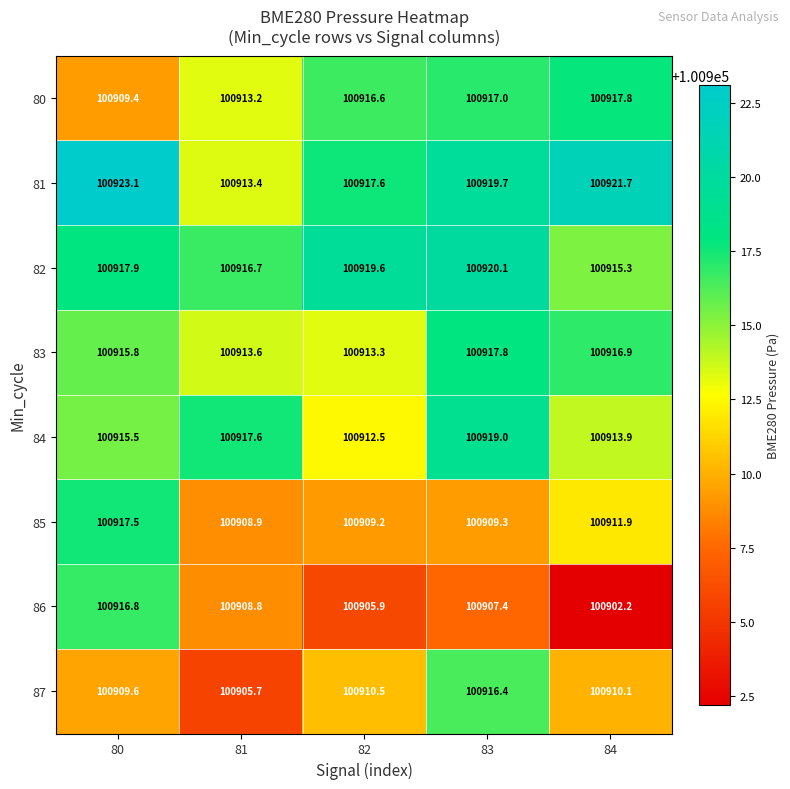

At 82, list the series in order from smallest to largest.

86, 85, 87, 84, 83, 80, 81, 82